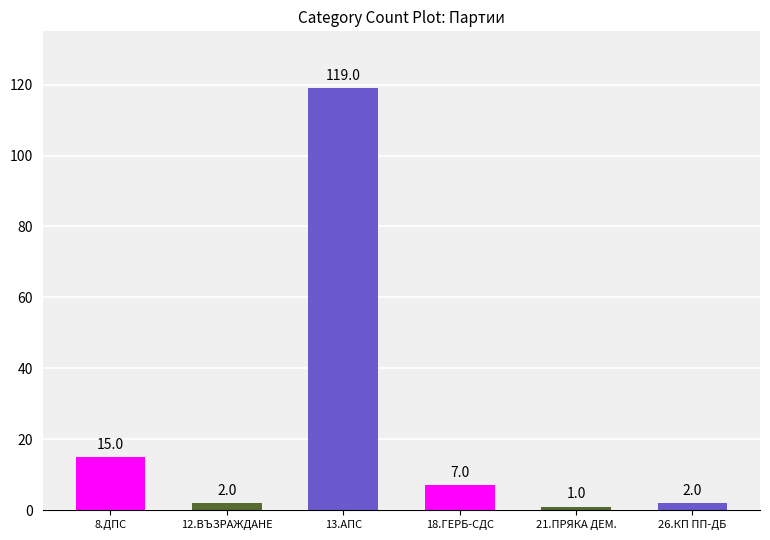

Reading left to right, what are all the values shown in this chart?

8.ДПС=15	12.ВЪЗРАЖДАНЕ=2	13.АПС=119	18.ГЕРБ-СДС=7	21.ПРЯКА ДЕМ.=1	26.КП ПП-ДБ=2